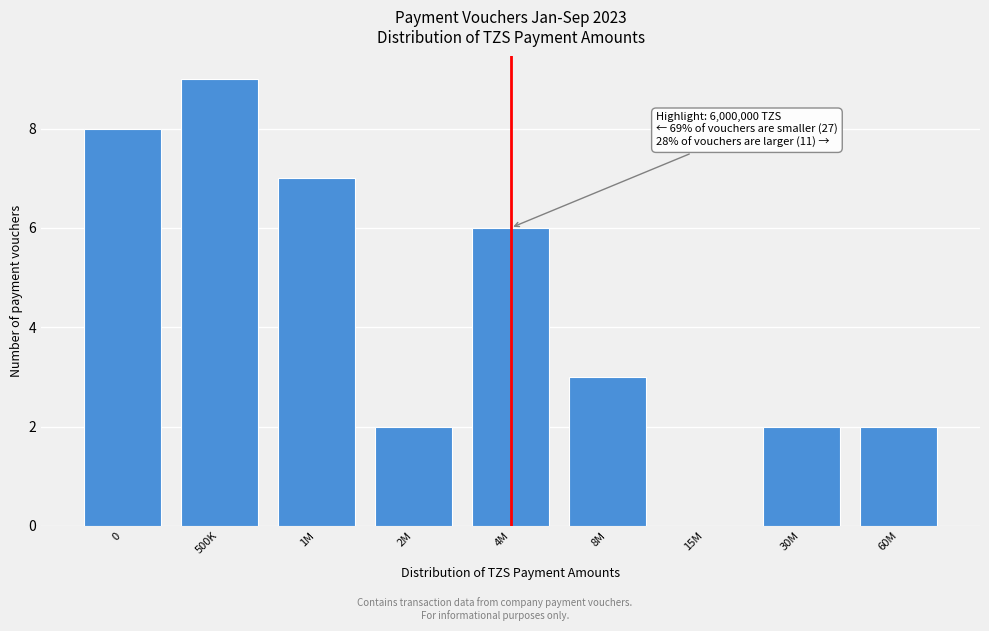

Reading right to left, what are all the values shown in this chart?

60M=2	30M=2	15M=0	8M=3	4M=6	2M=2	1M=7	500K=9	0=8